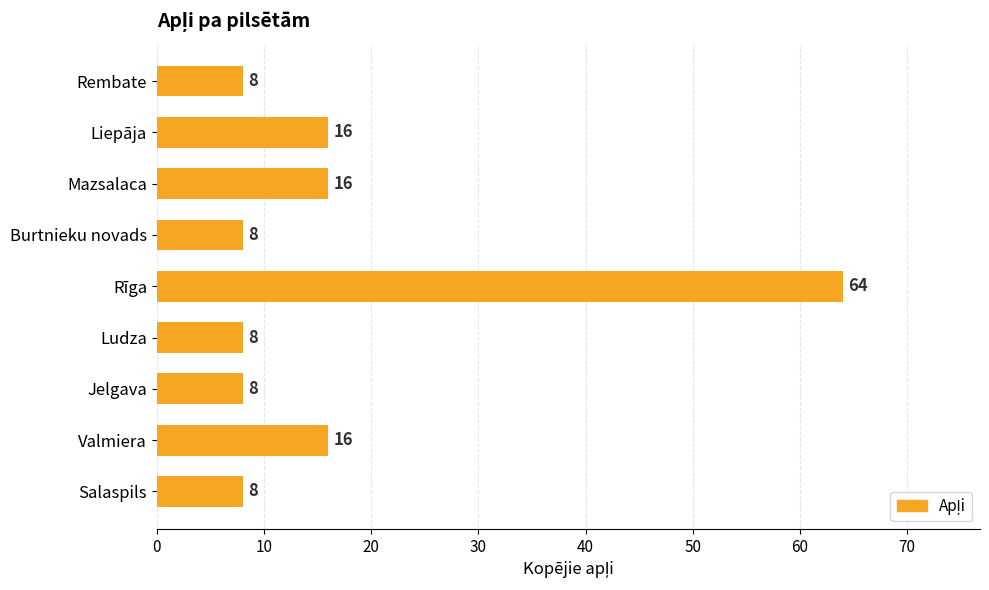

What is the difference between the second highest and minimum values?

8